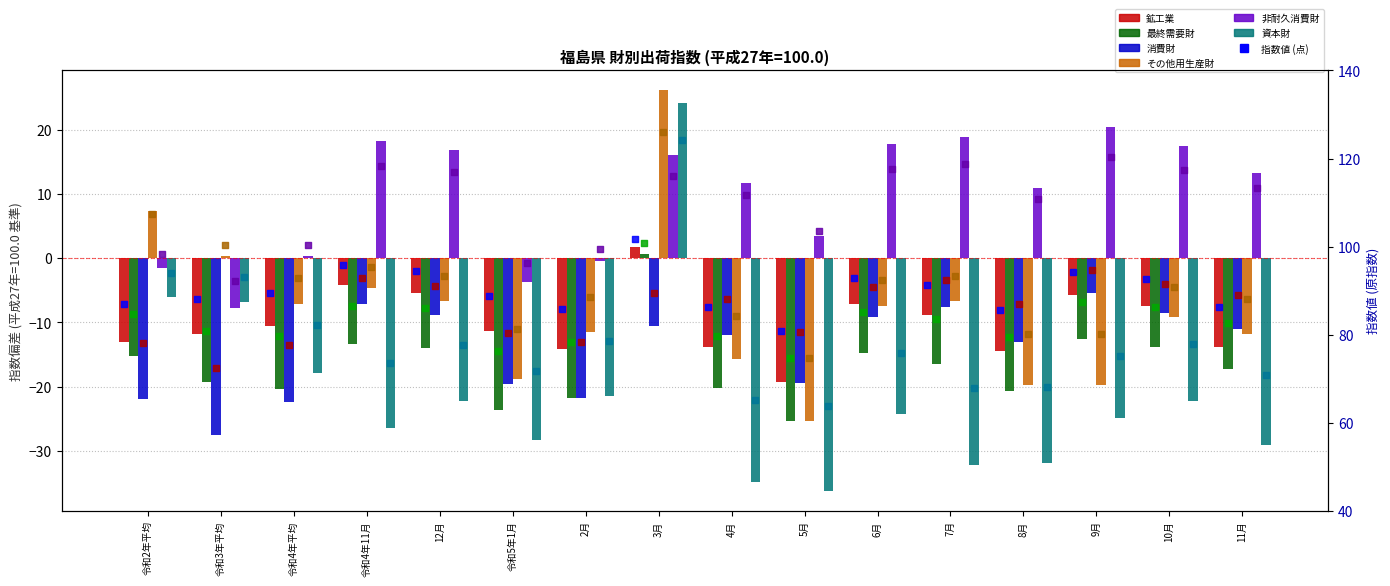

At how many categories does at least one series exceed 7?

11